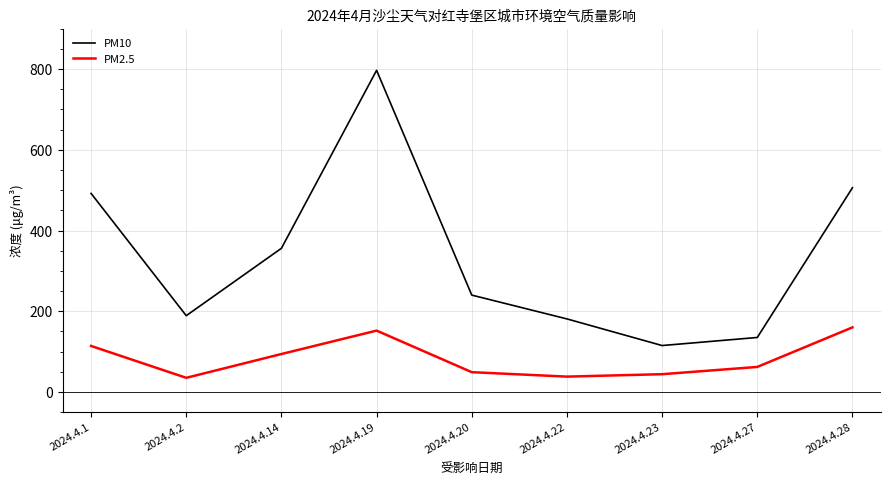

Read the PM2.5 value at 2024.4.20.

49